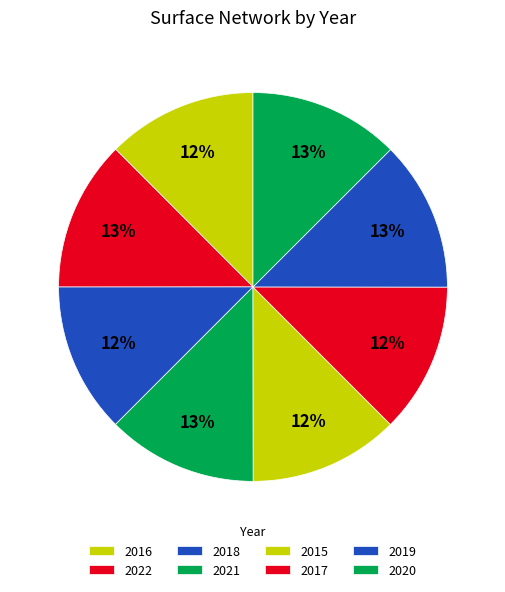

Combined, what portion of the pie is 2021 and 2022?

25.0%